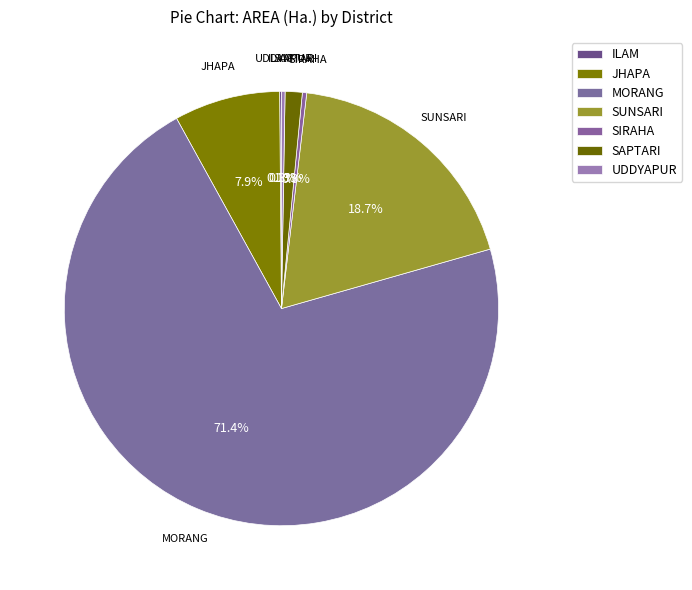

Does MORANG represent more than half of the total?

Yes